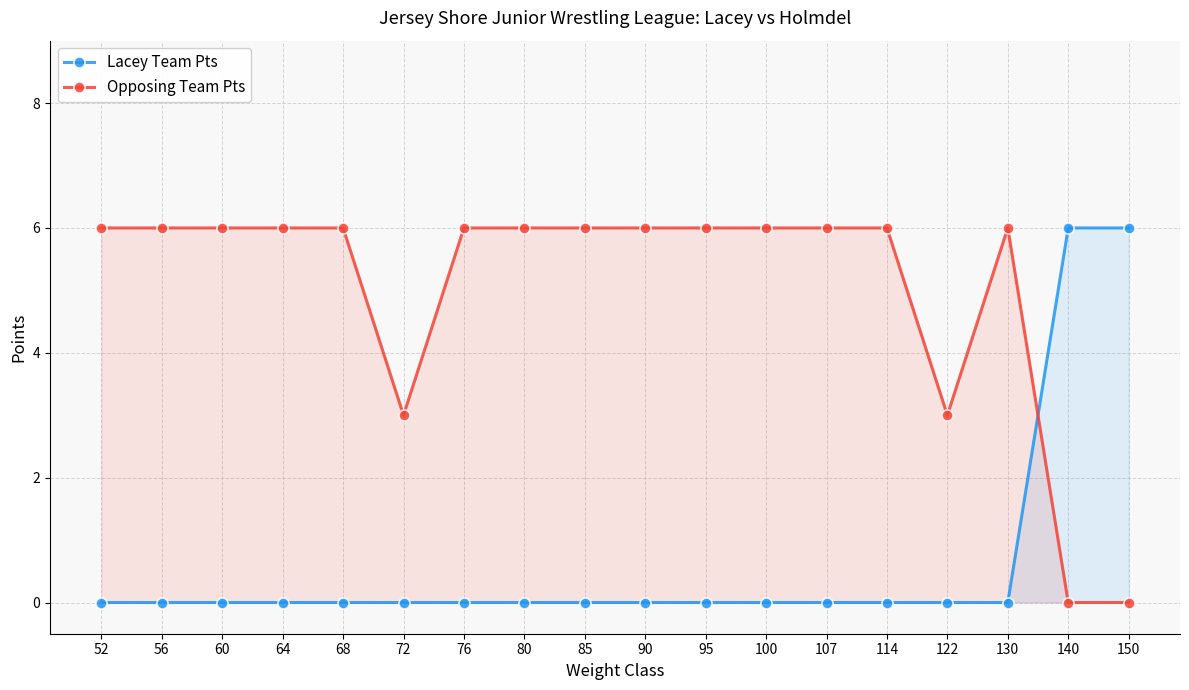

How many data points does each series have?

18